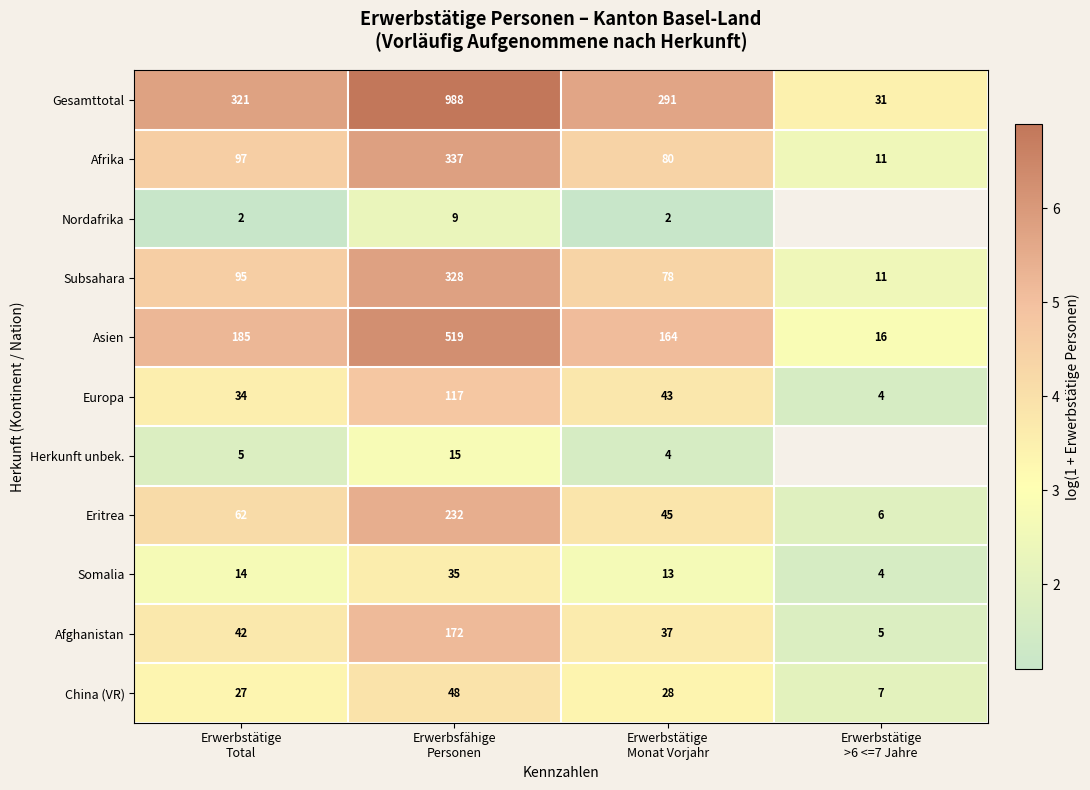

The value of Subsahara at Erwerbstätige >6 <=7 Jahre is 3.5. True or false?

False